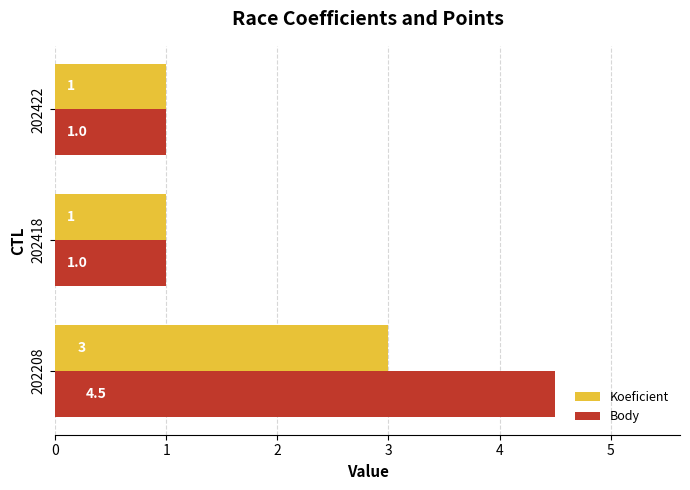

What is the average value of the Body series?

2.2